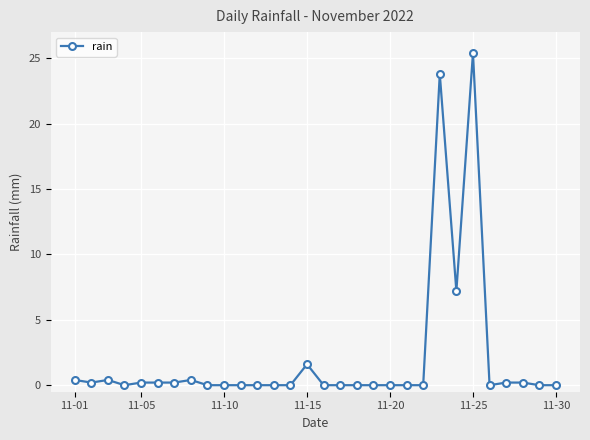

True or false: there are more than 2 points higher than both neighbors.

True